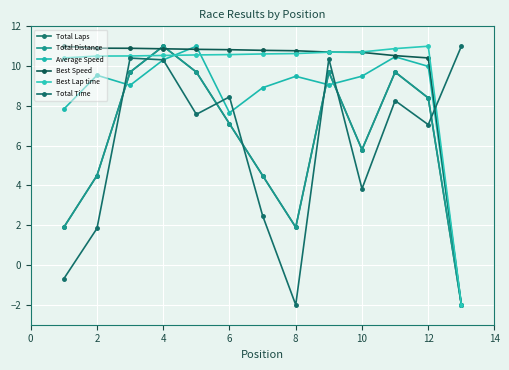

Is this an area chart (filled region under the line)?

No